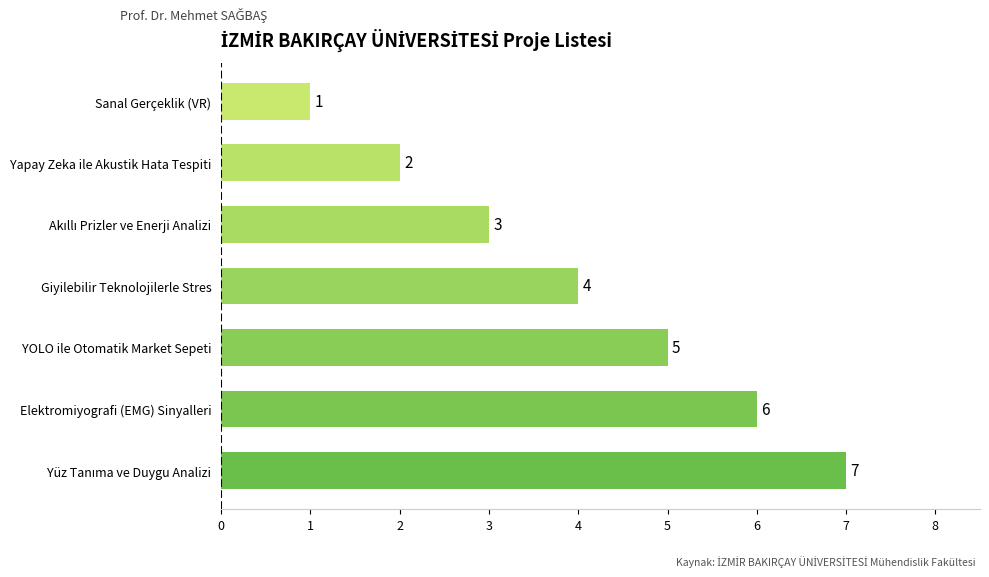

At which category does the chart reach its minimum across all series?

Sanal Gerçeklik (VR)